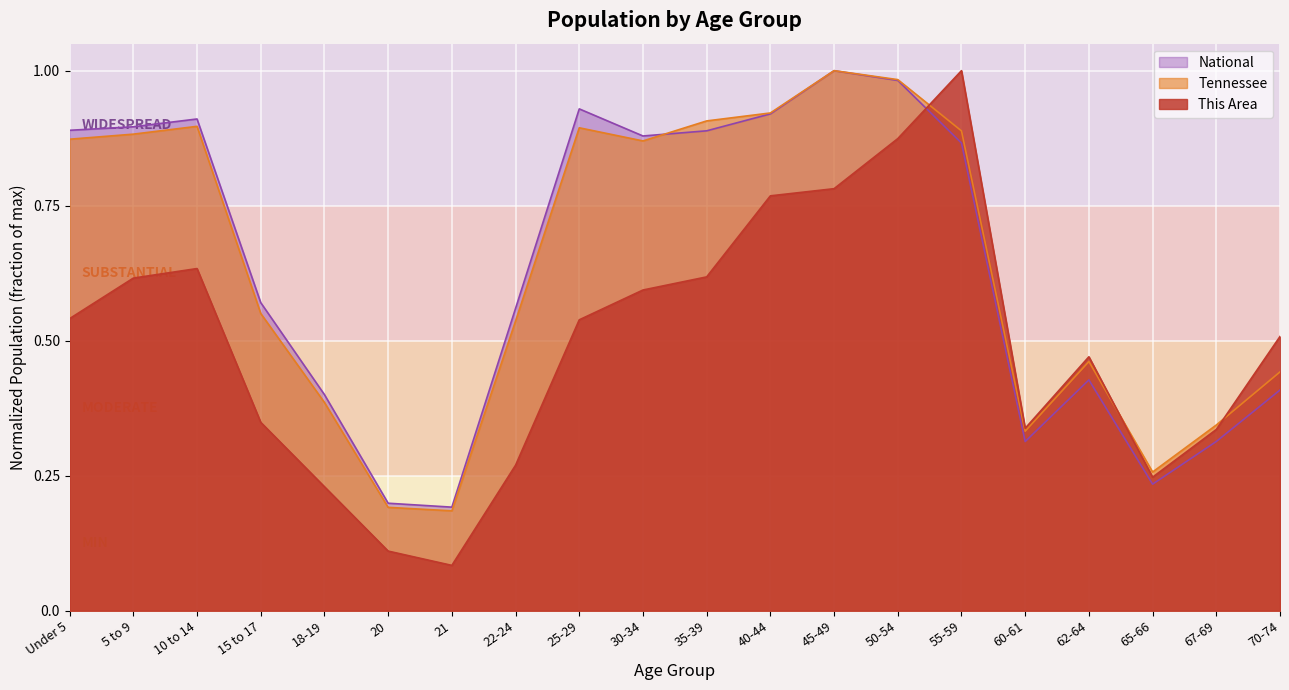

Reading right to left, transcribe all the data shown in this chart.

This Area: 70-74=0.5	67-69=0.3	65-66=0.2	62-64=0.5	60-61=0.3	55-59=1.0	50-54=0.9	45-49=0.8	40-44=0.8	35-39=0.6	30-34=0.6	25-29=0.5	22-24=0.3	21=0.1	20=0.1	18-19=0.2	15 to 17=0.3	10 to 14=0.6	5 to 9=0.6	Under 5=0.5
Tennessee: 70-74=0.4	67-69=0.3	65-66=0.3	62-64=0.5	60-61=0.3	55-59=0.9	50-54=1.0	45-49=1.0	40-44=0.9	35-39=0.9	30-34=0.9	25-29=0.9	22-24=0.5	21=0.2	20=0.2	18-19=0.4	15 to 17=0.6	10 to 14=0.9	5 to 9=0.9	Under 5=0.9
National: 70-74=0.4	67-69=0.3	65-66=0.2	62-64=0.4	60-61=0.3	55-59=0.9	50-54=1.0	45-49=1.0	40-44=0.9	35-39=0.9	30-34=0.9	25-29=0.9	22-24=0.6	21=0.2	20=0.2	18-19=0.4	15 to 17=0.6	10 to 14=0.9	5 to 9=0.9	Under 5=0.9